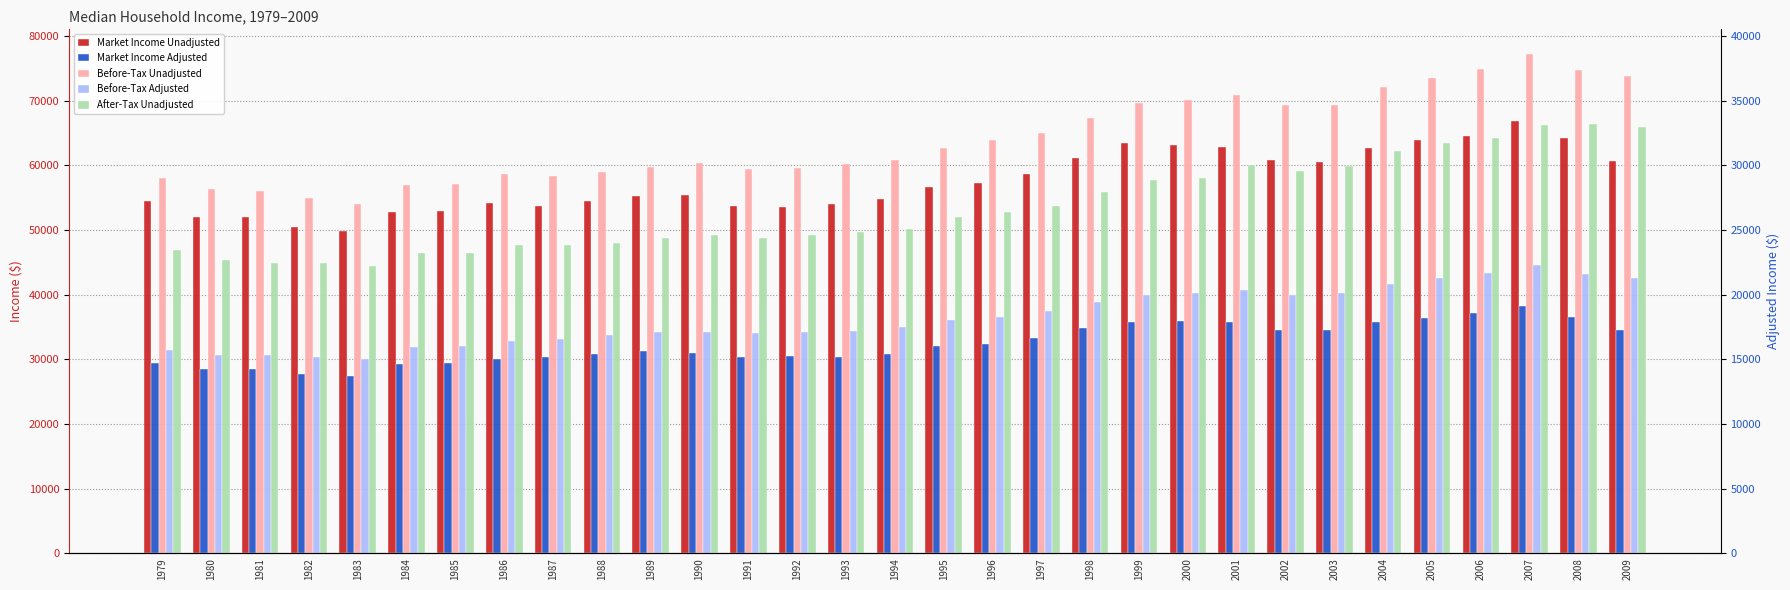

At which label does After-Tax Unadjusted first exceed 50200?

1995